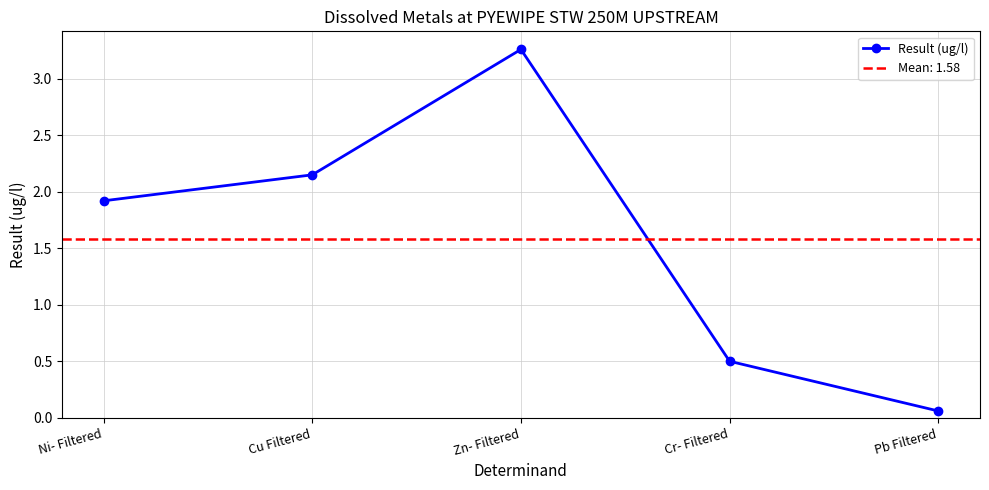

How many values are below 1?

2